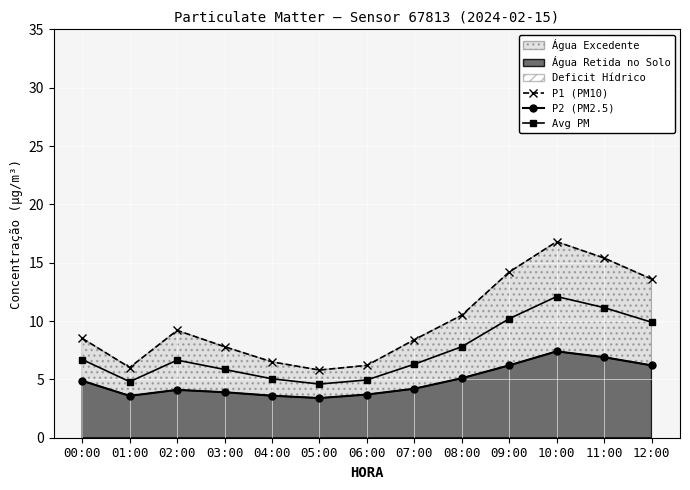

True or false: P1 (PM10) has more than 1 points higher than both neighbors.

True